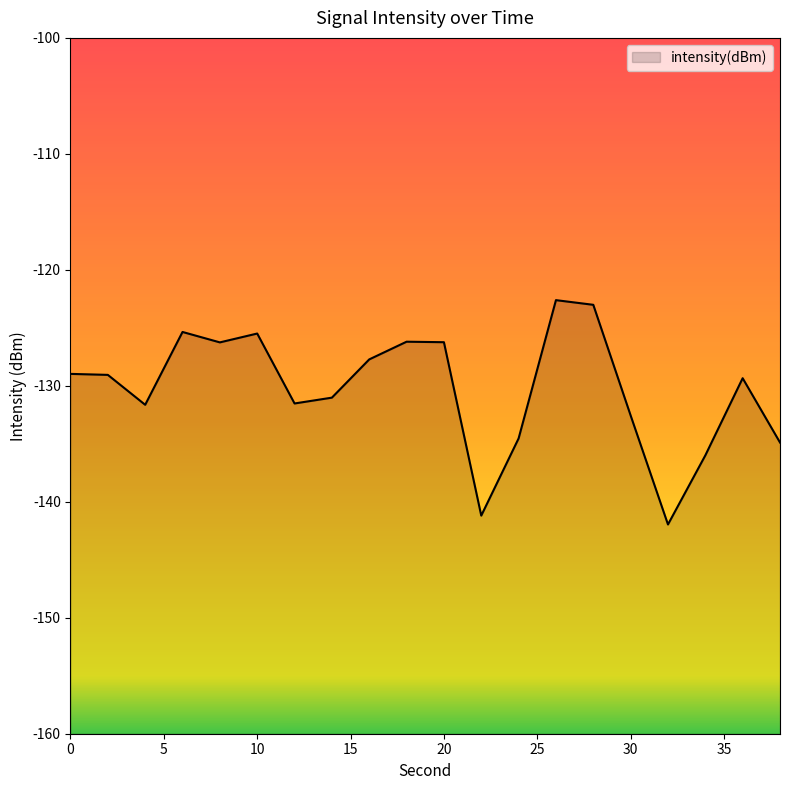

Count the number of values greater than -129.

9